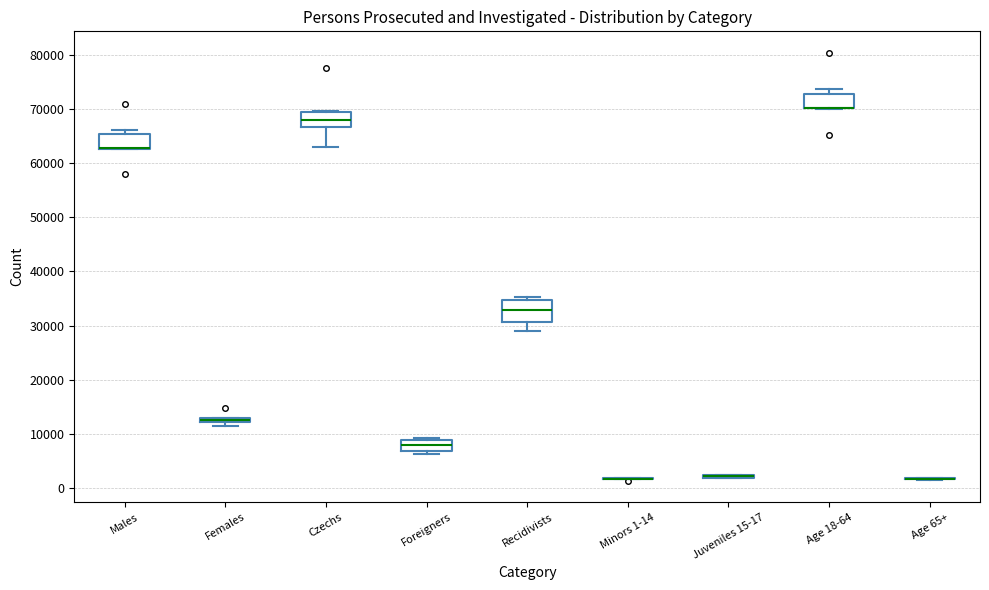

Where does the lower whisker of the box for Recidivists end on the y-axis? The values are not printed on the chart, so give them approximately, as read against the axis.

29000